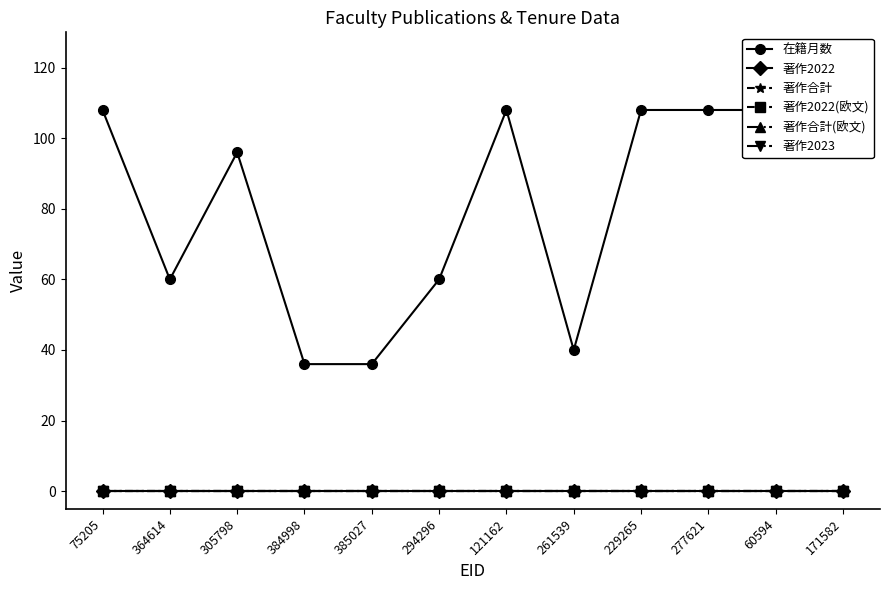

What is the difference between the 在籍月数 values at 261539 and 171582?

56